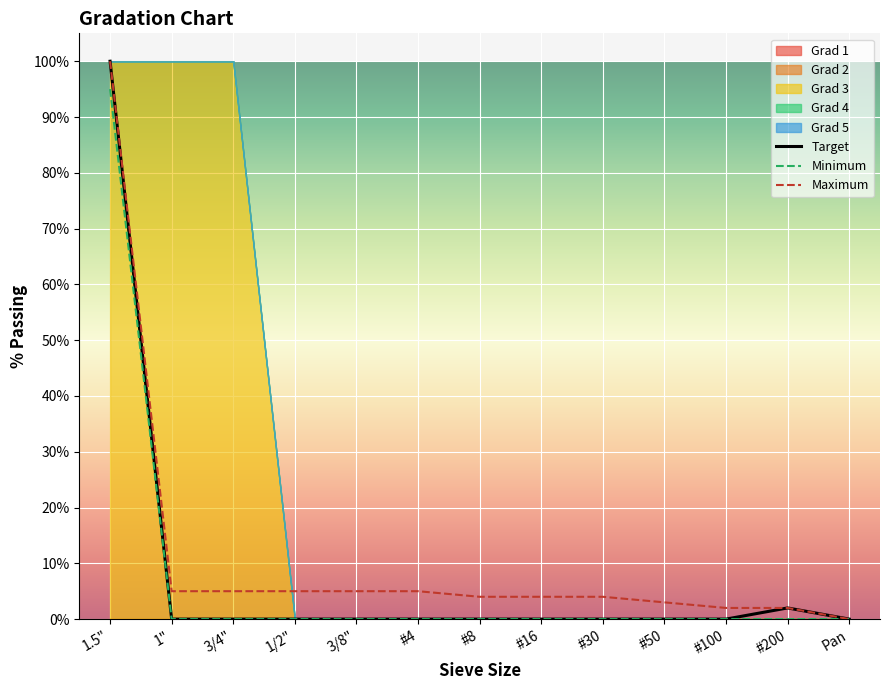

Where is Target nearest to the value 50?

#200